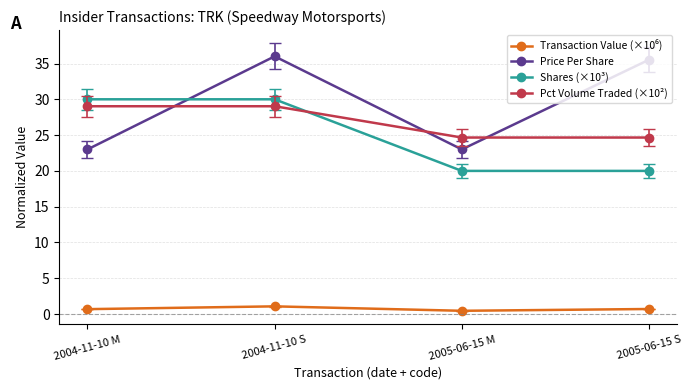

Is the value of Shares (×10³) at 2004-11-10 M greater than the value of Pct Volume Traded (×10²) at 2004-11-10 M?

Yes